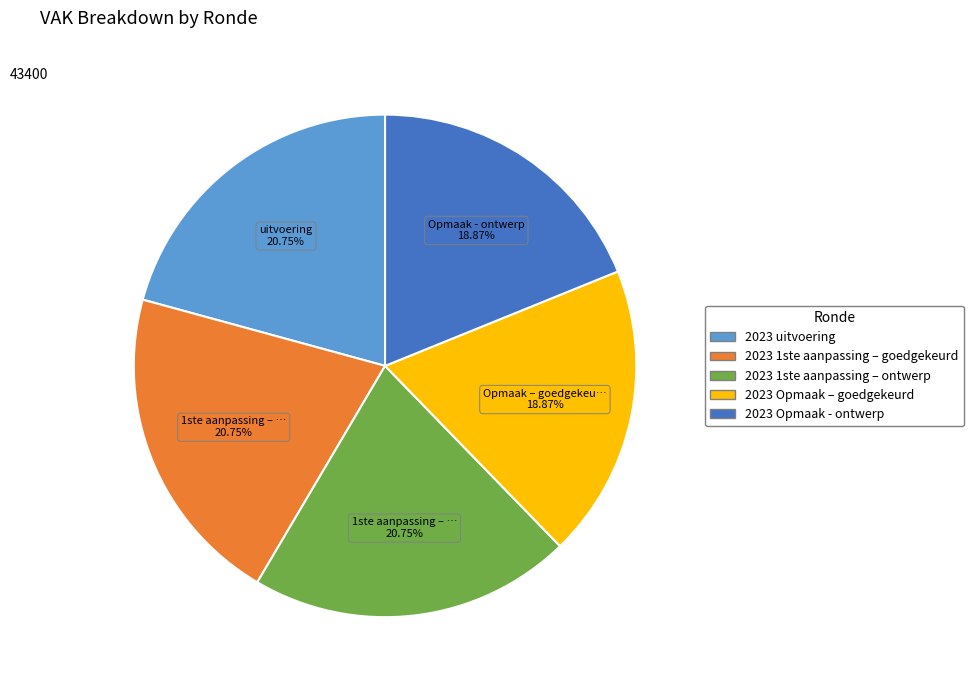

Is the sum of 2023 1ste aanpassing – ontwerp and 2023 1ste aanpassing – goedgekeurd greater than half?

No